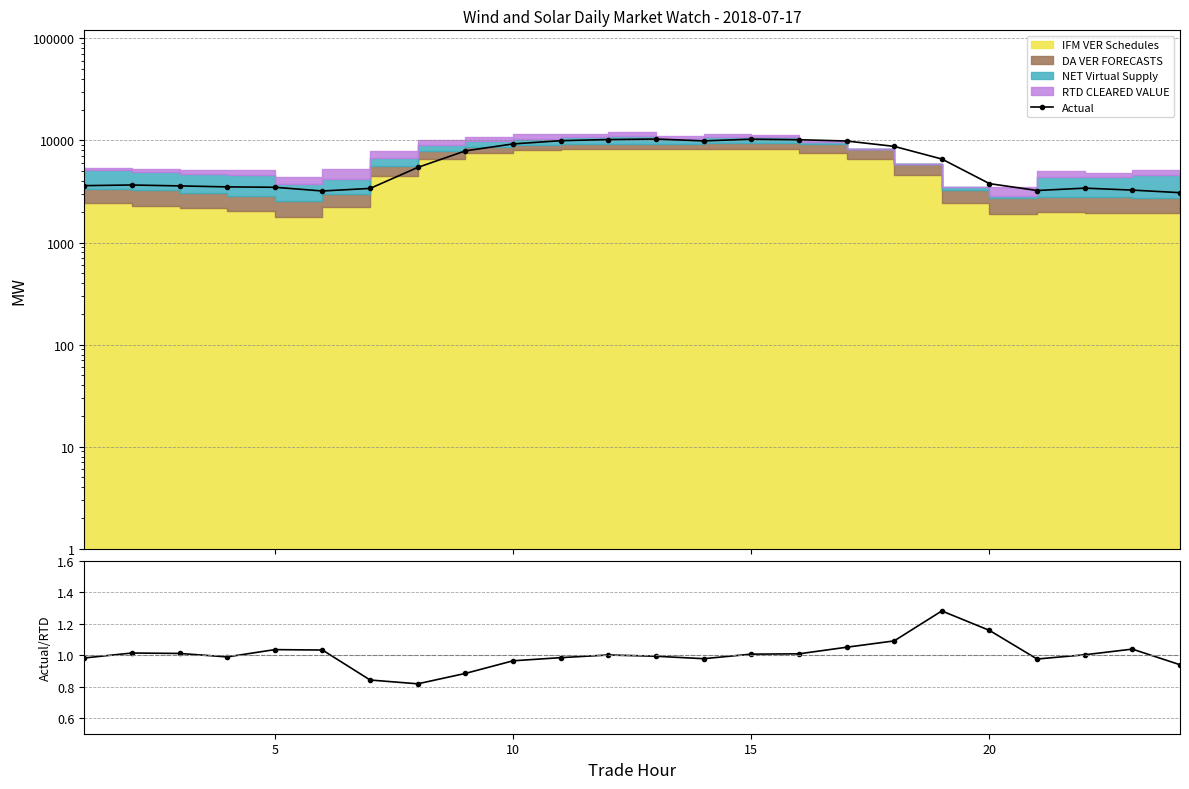

True or false: Actual / RTD has more than 1 points higher than both neighbors.

True